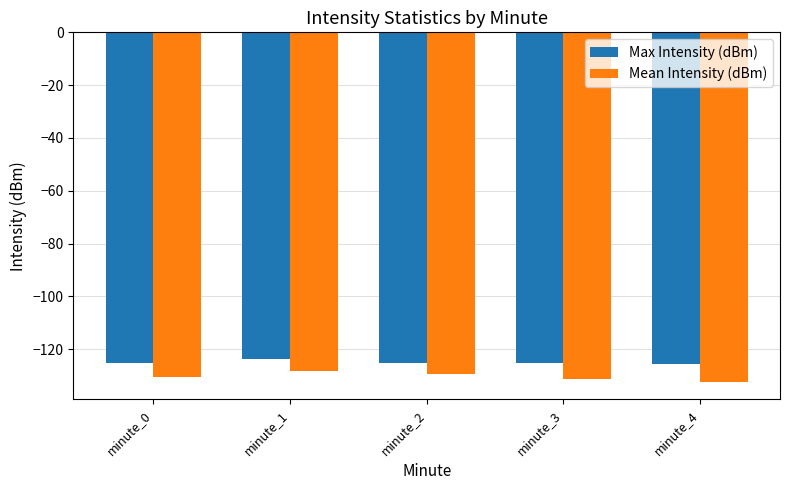

What is the greatest value displayed?

-123.7